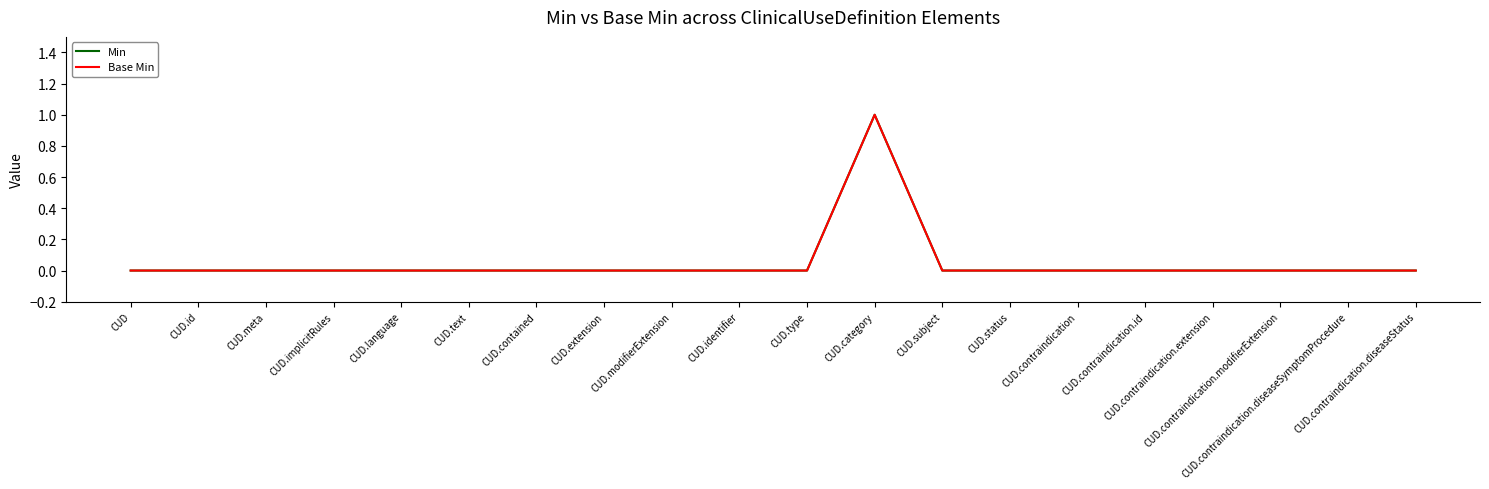

How many interior local peaks does the Base Min series have?

1